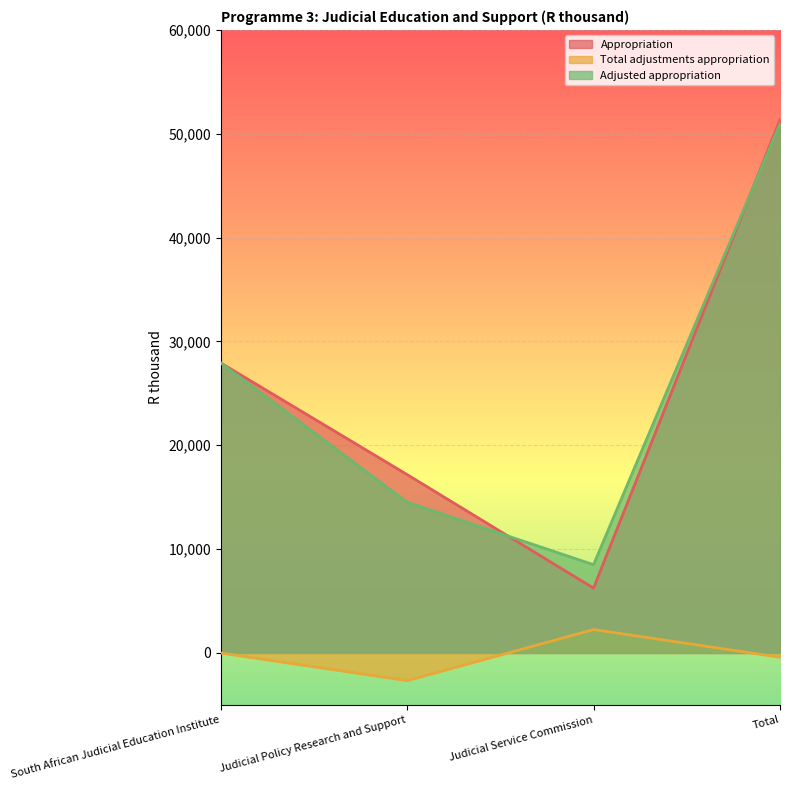

Rank the categories by Appropriation value from lowest to highest.

Judicial Service Commission, Judicial Policy Research and Support, South African Judicial Education Institute, Total